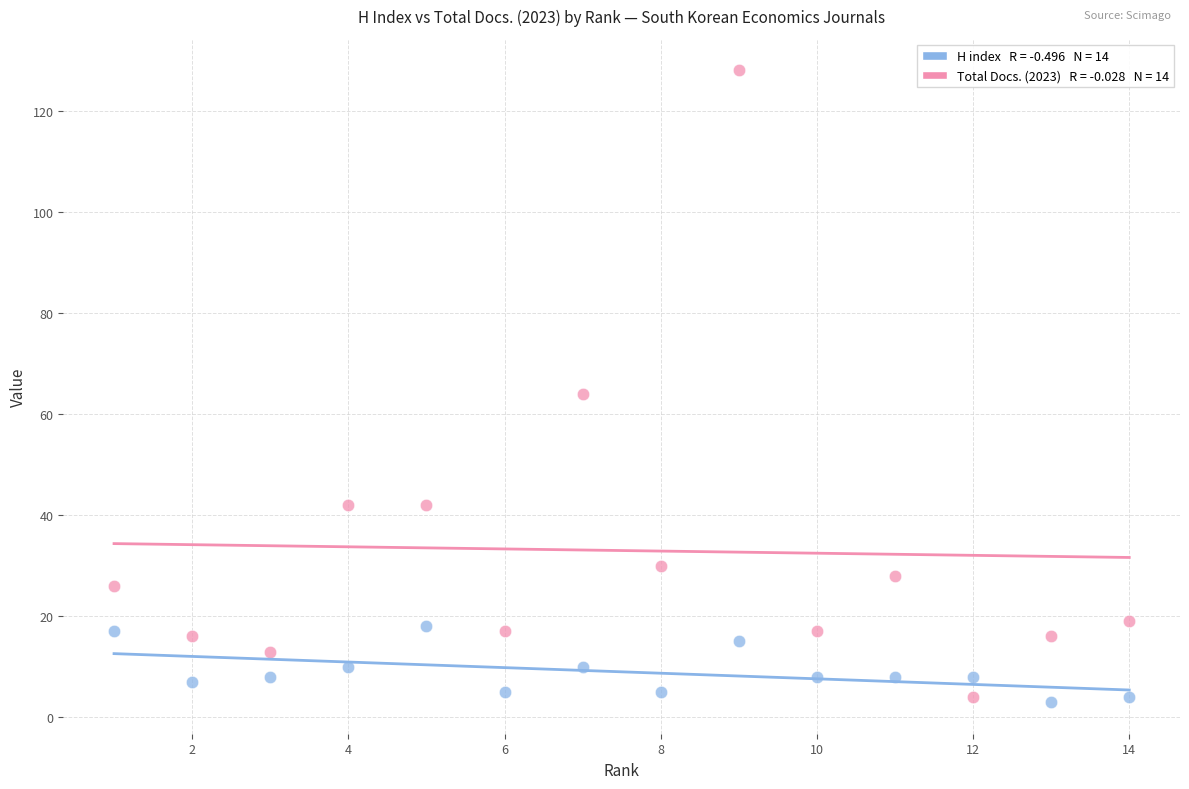

Across all data points, what is the range of X values (max minus min)?

13